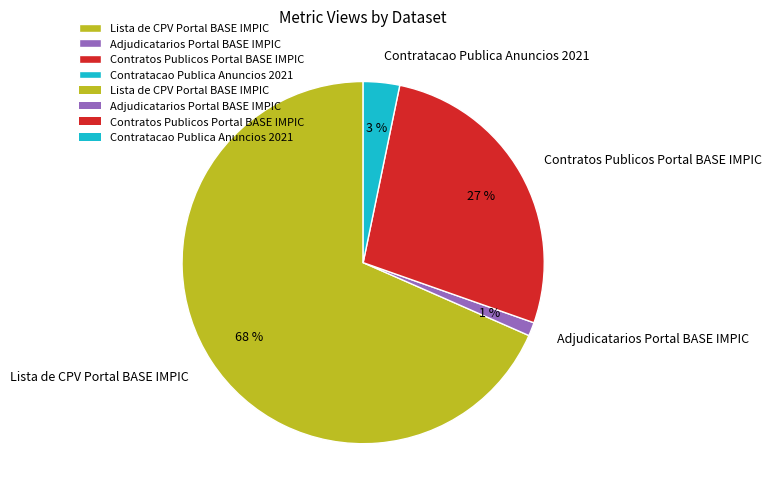

What percentage is the Contratos Publicos Portal BASE IMPIC slice, to the nearest percent?

27%